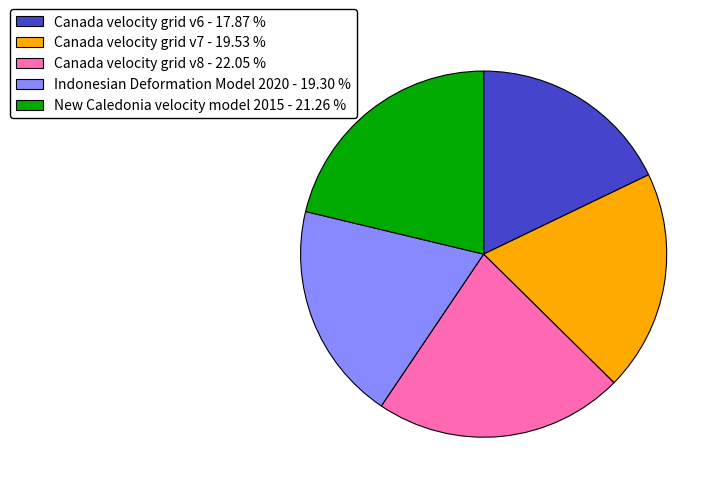

Approximately how many times larger is the value at Canada velocity grid v7 - 19.53 % compared to New Caledonia velocity model 2015 - 21.26 %?

0.9